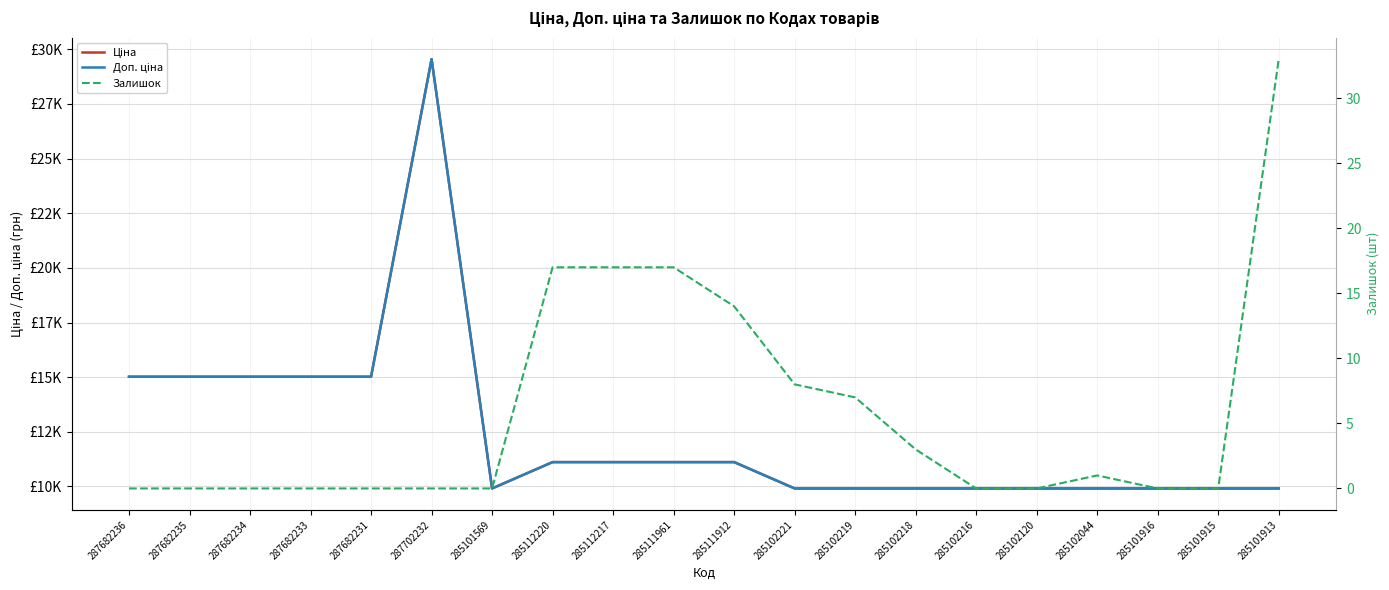

Does the chart have visible grid lines?

Yes